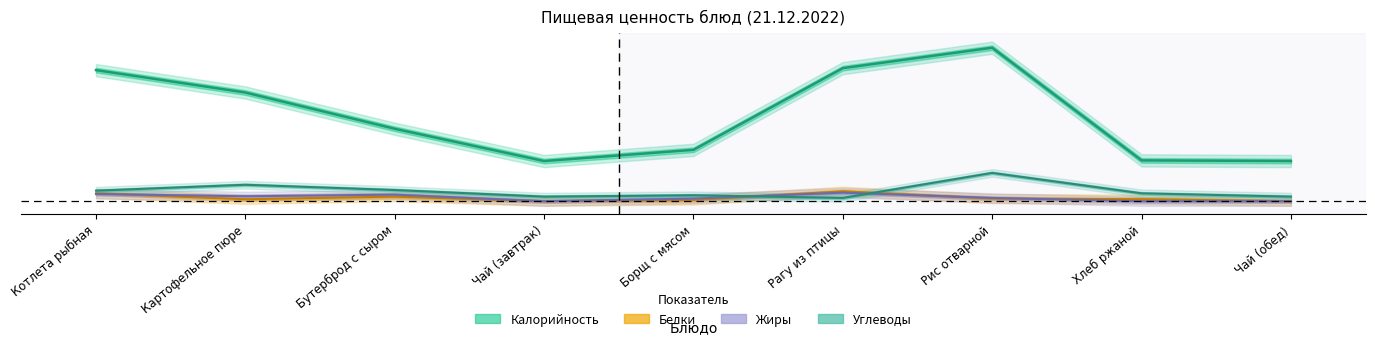

Is it true that Калорийность equals 0.3 at Чай (завтрак)?

True